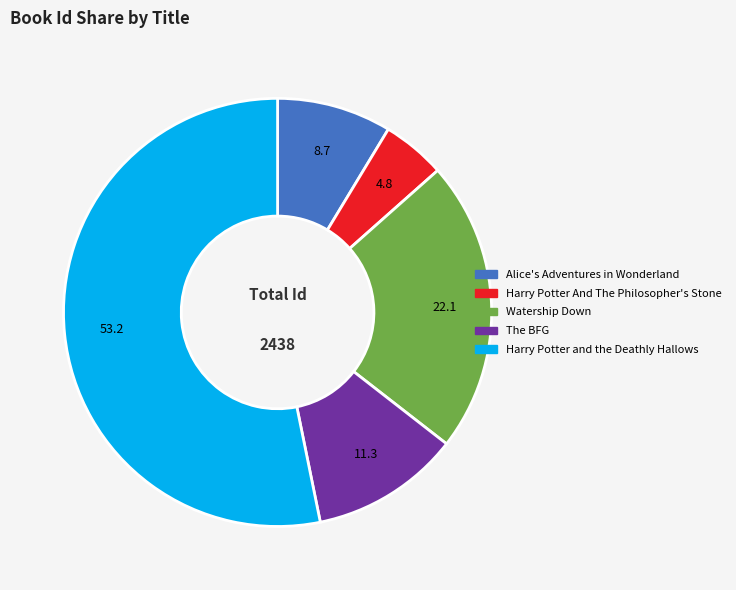

What is the majority slice?

Harry Potter and the Deathly Hallows